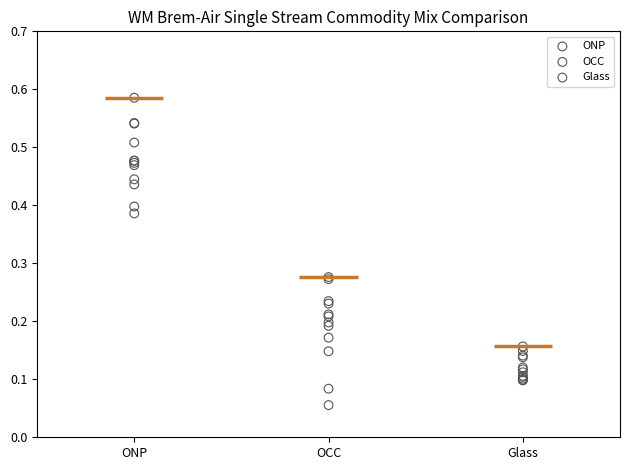

Which series reaches the minimum Y coordinate?

OCC